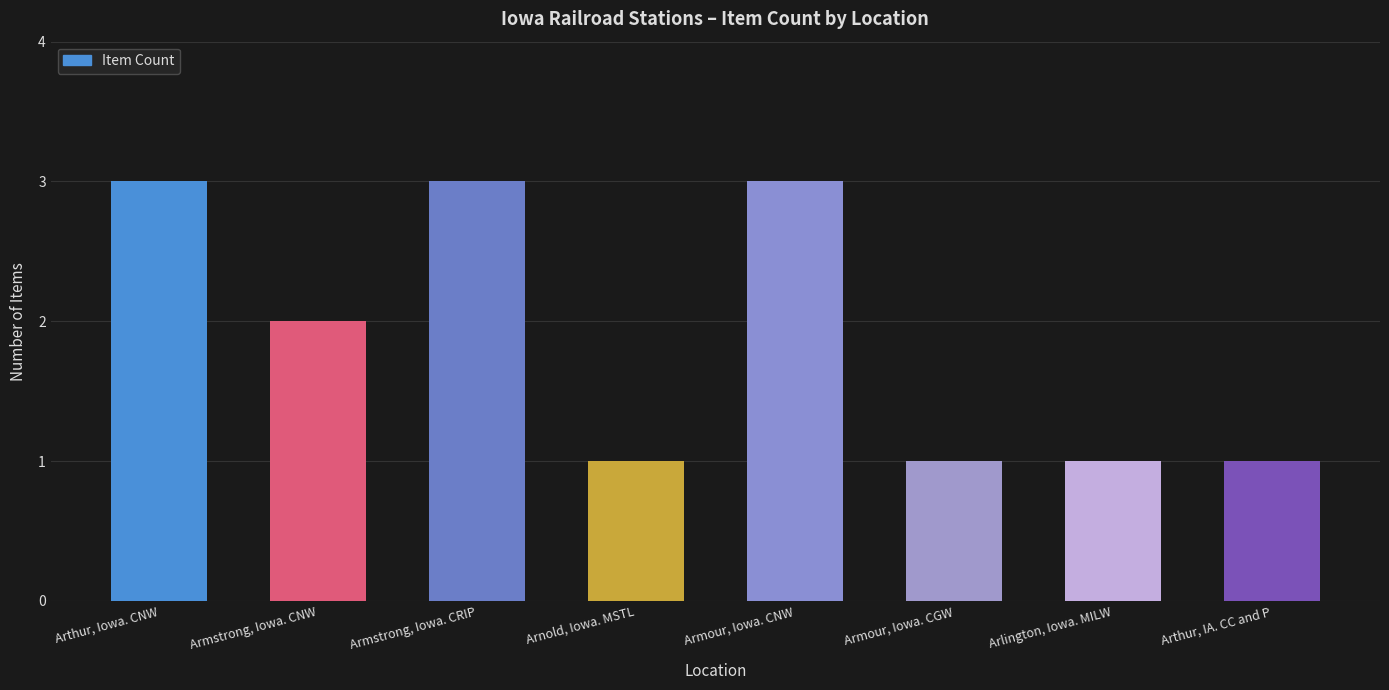

What is the average value?

2